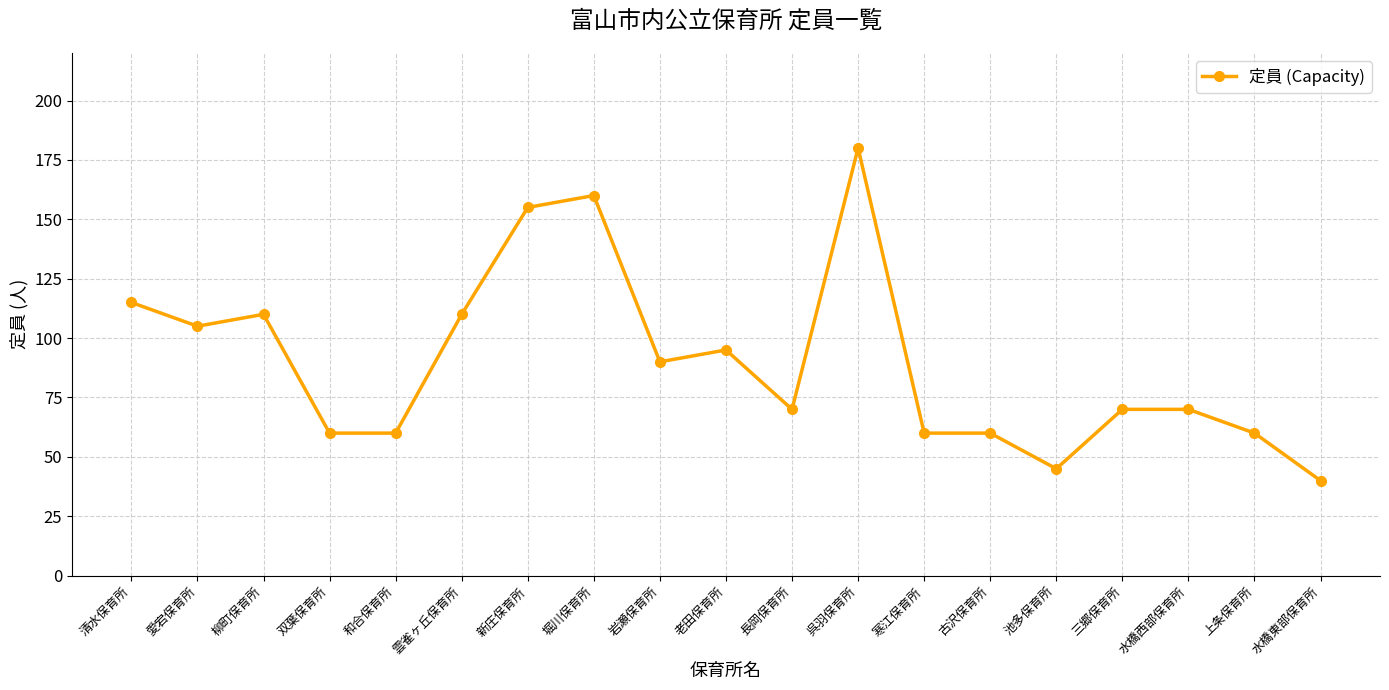

What is the ratio of the value at 柳町保育所 to the value at 愛宕保育所?

1.0